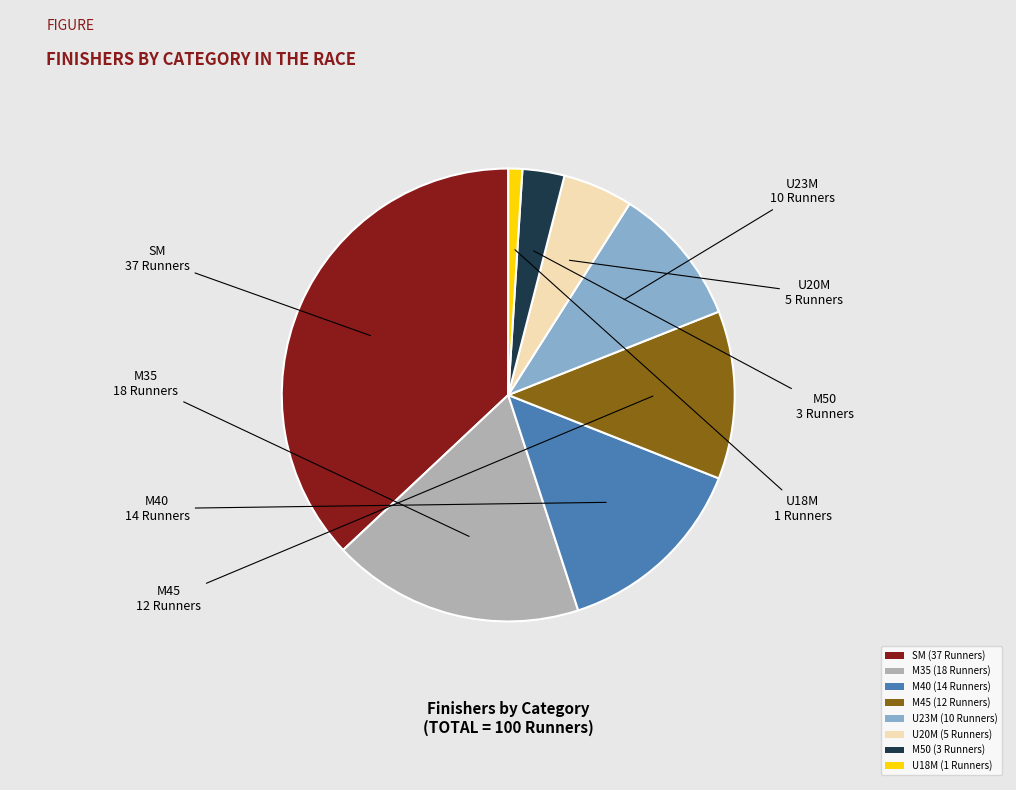

Do M50 and M40 together represent more than half of the pie?

No